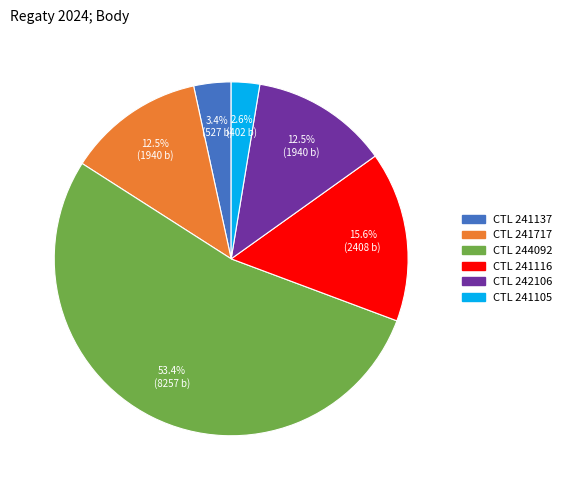

Does any single category account for the majority?

Yes